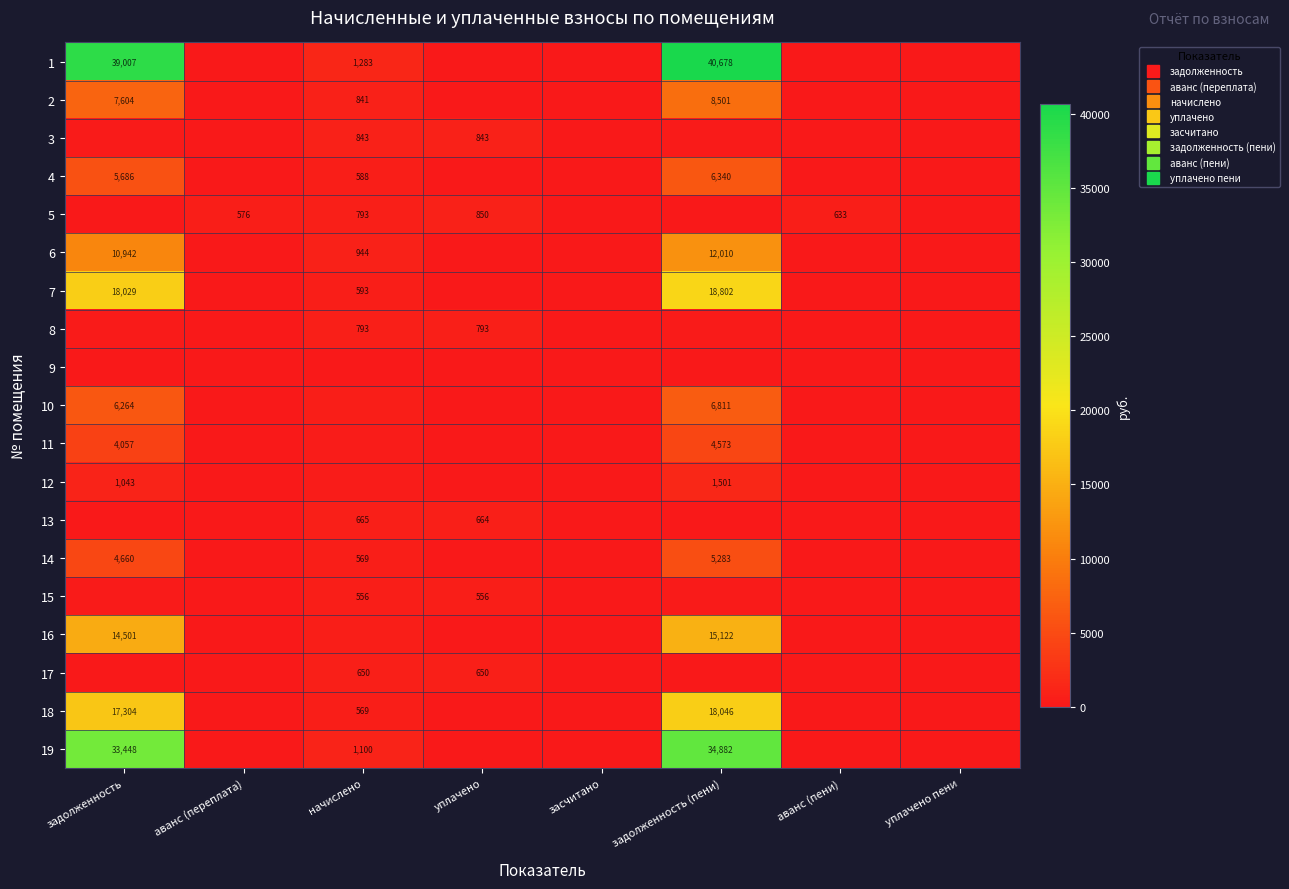

At which label is 6 closest to 6004?

задолженность